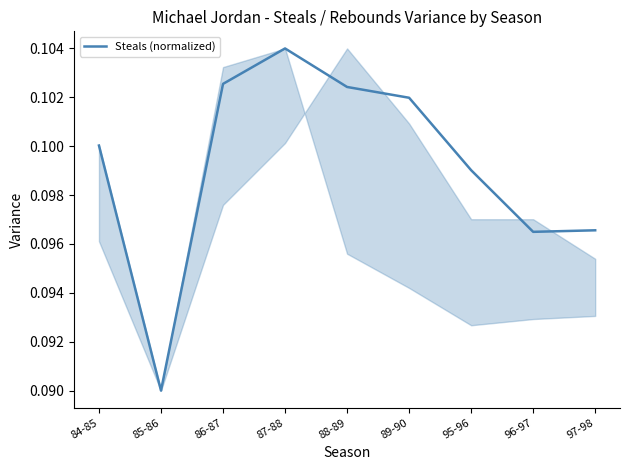

Which label corresponds to the largest value in the chart?

87-88